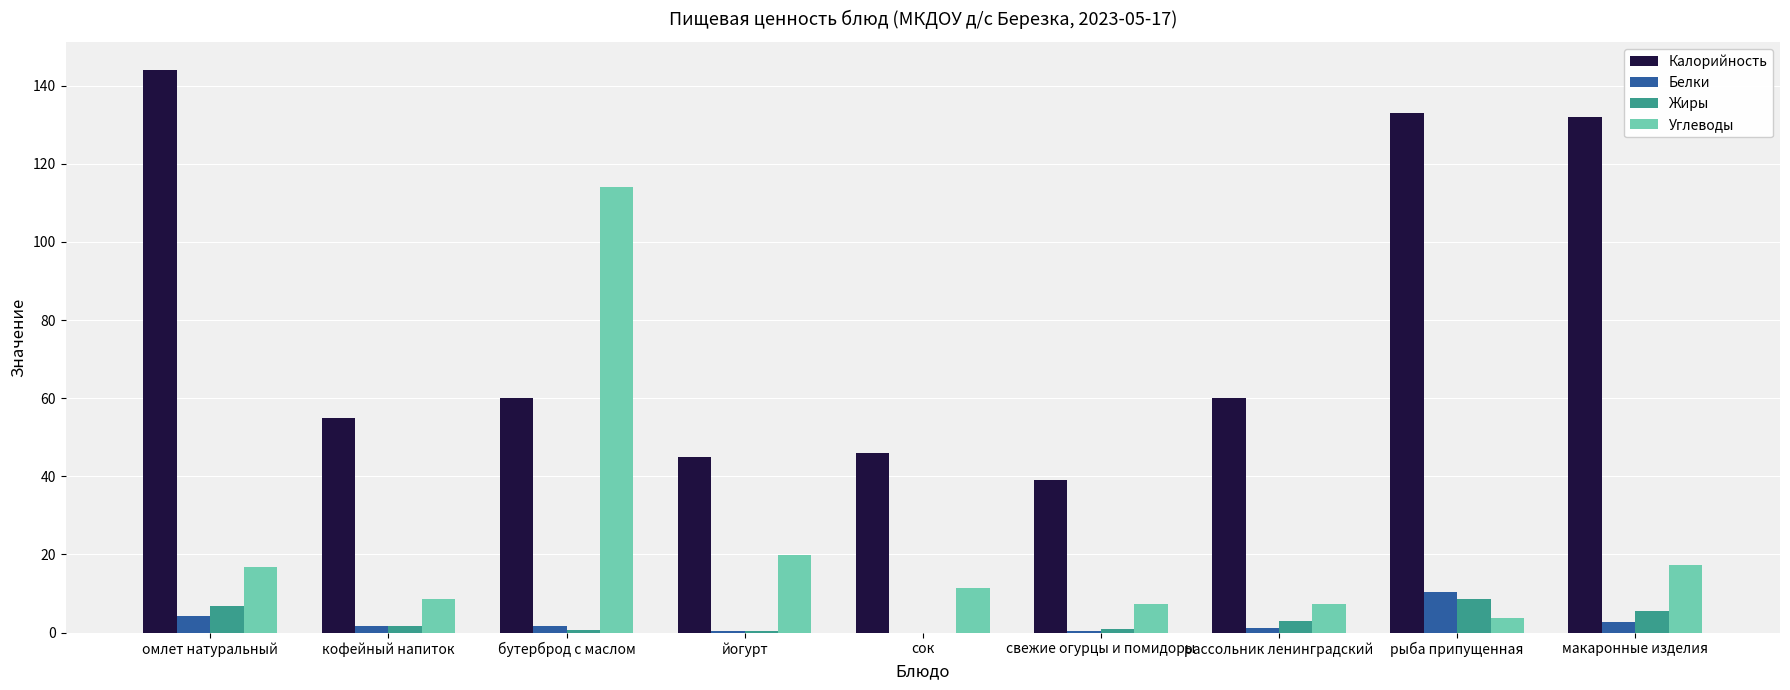

What is the spread (max minus min) of values at рыба припущенная?

129.2